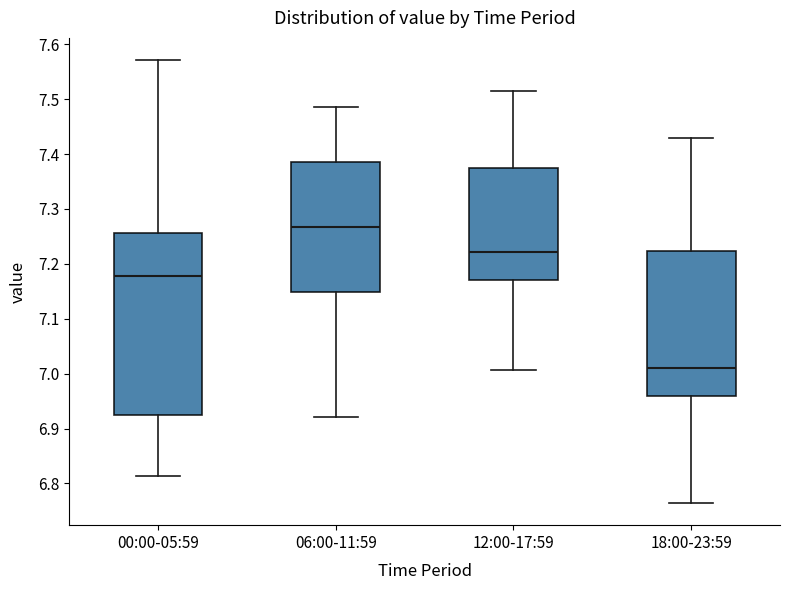

Which box's median line is the lowest?

18:00-23:59